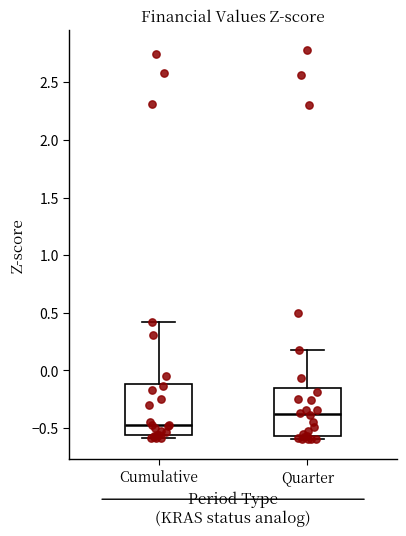

Where is the lower edge of the box for Quarter on the y-axis? The values are not printed on the chart, so give them approximately, as read against the axis.

-0.55